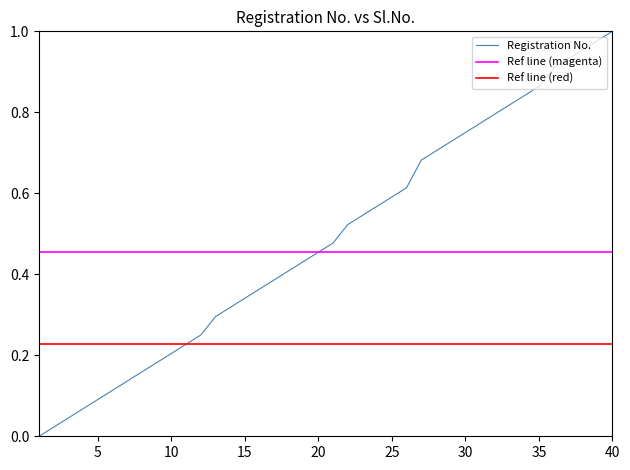

What is the value of the 15th point from the left?

0.3